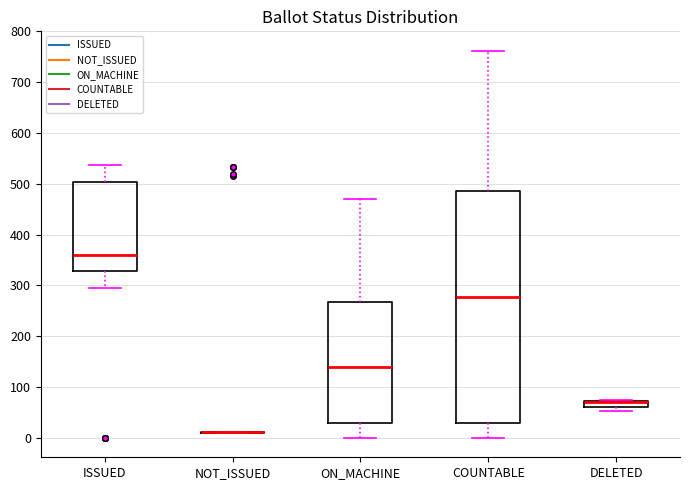

Comparing the boxes themselves (not the whiskers), which one is the tallest?

COUNTABLE